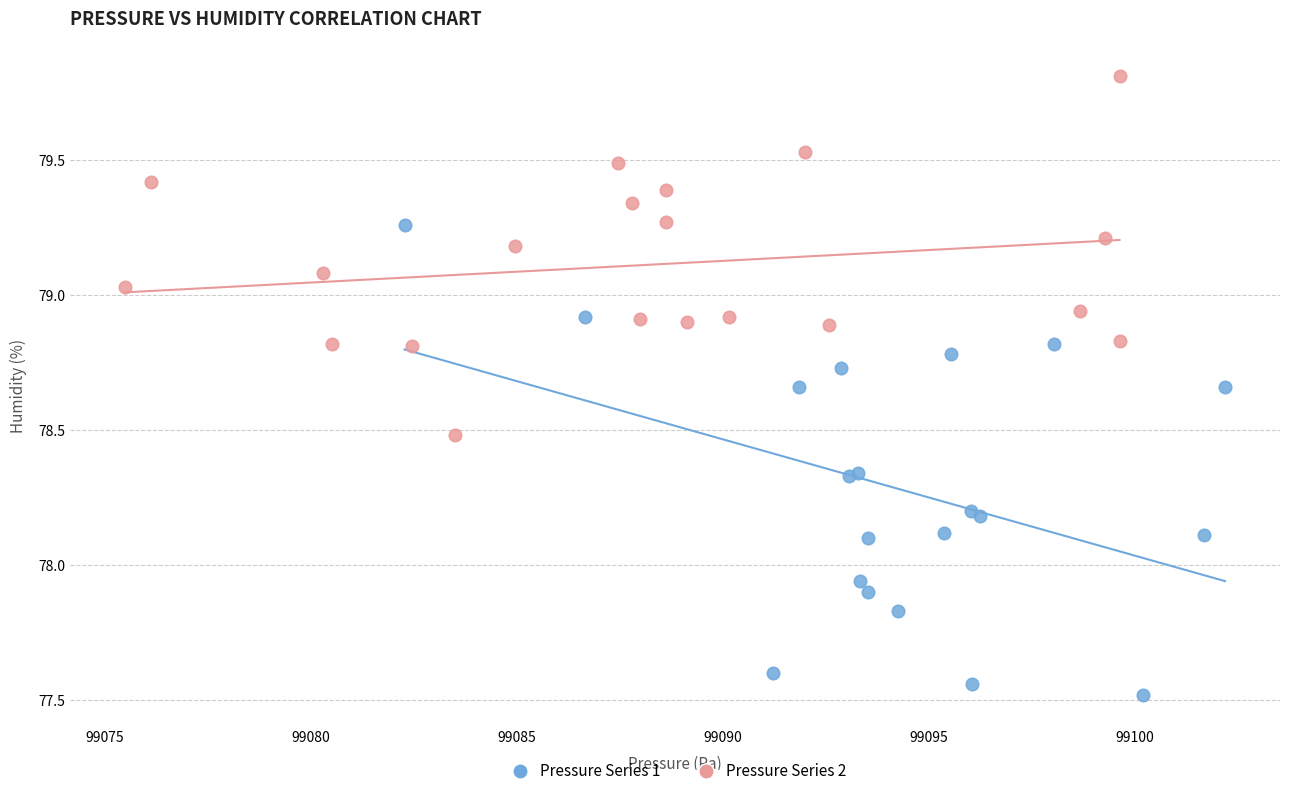

Which series contains the lowest Y value?

Pressure Series 1